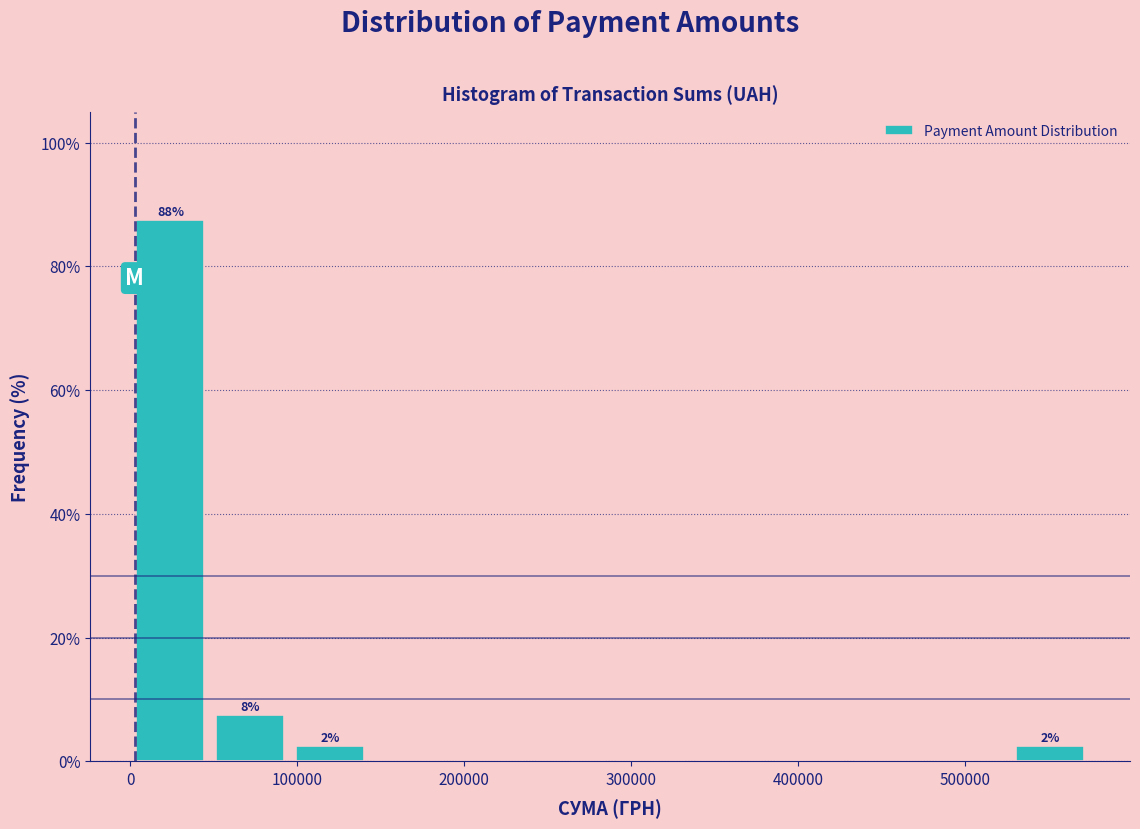

Over which range of the x-axis is the bar tallest?

0 to 50000